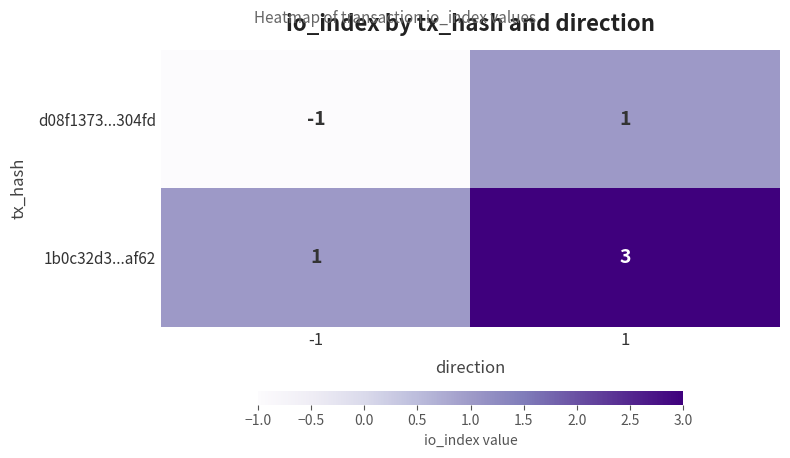

The d08f1373...304fd series shows -2 at -1. True or false?

False